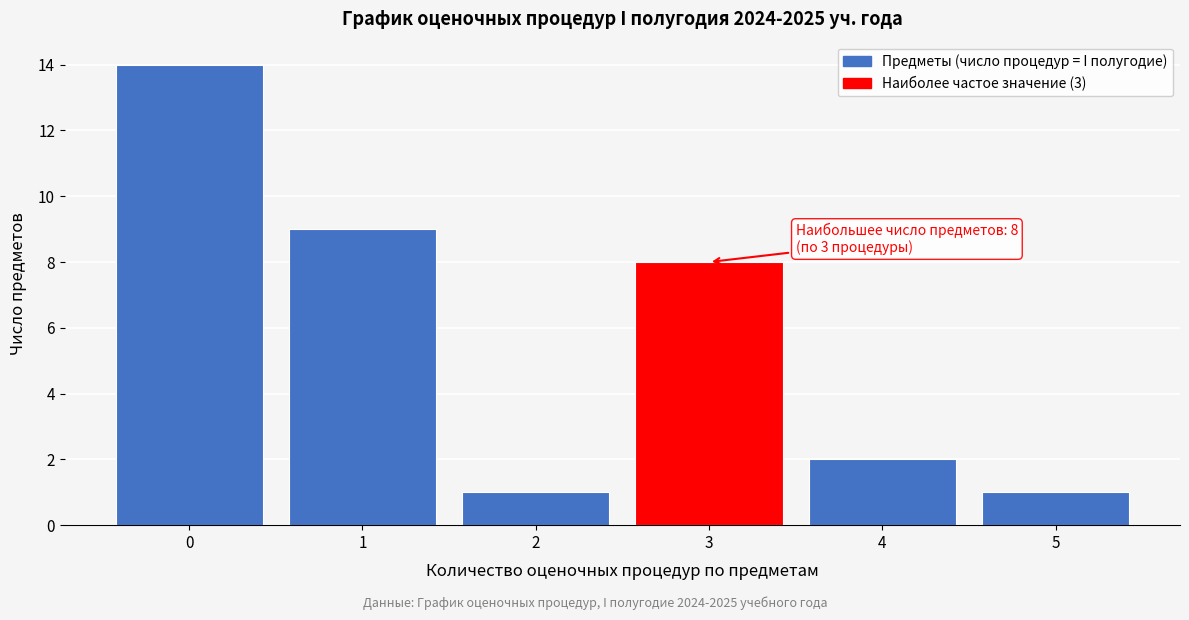

Reading right to left, what are all the values shown in this chart?

5=1	4=2	3=8	2=1	1=9	0=14